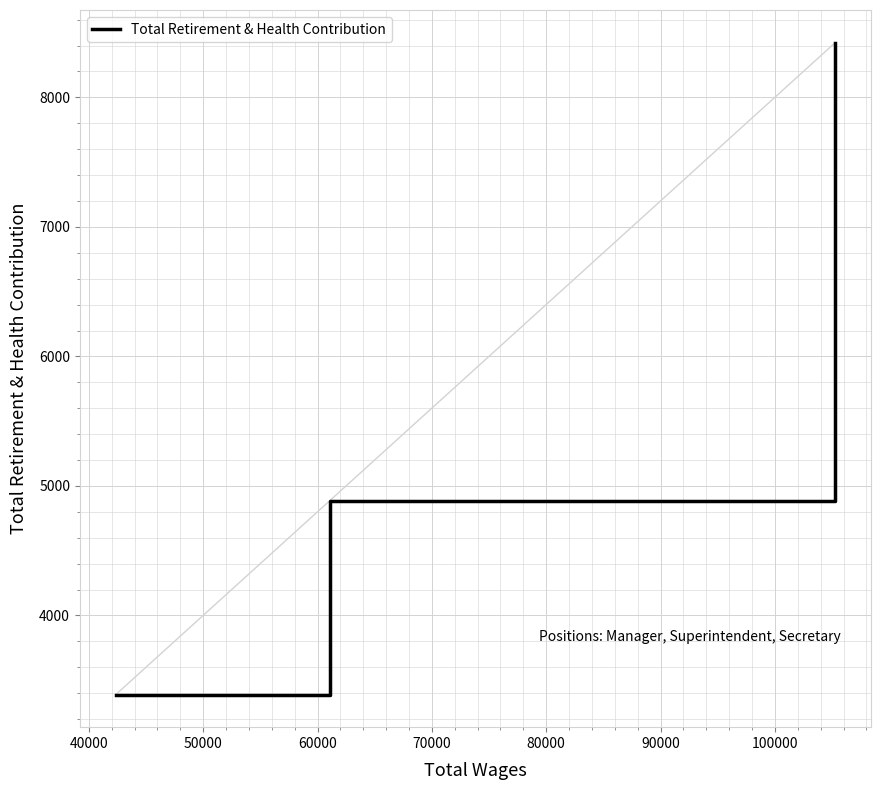

What is the average value?

5566